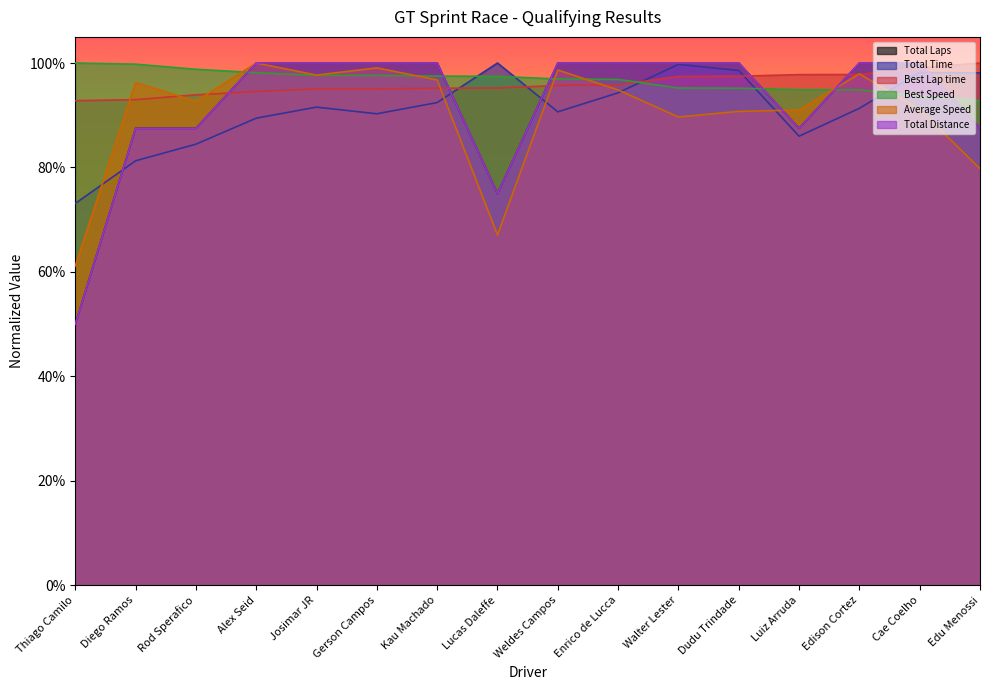

Read the Total Laps value at Kau Machado.

1.0